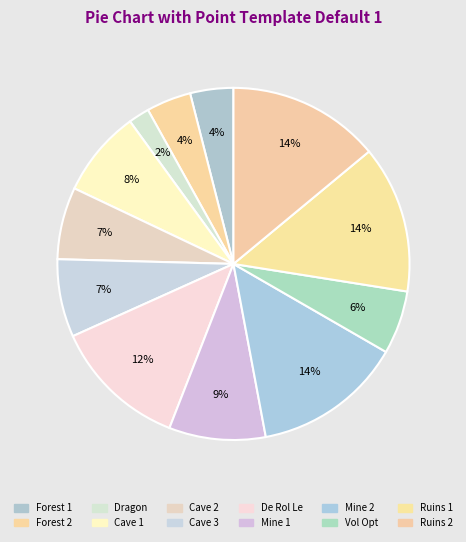

To the nearest percent, what is the combined percentage of Dragon and Cave 2?

9%